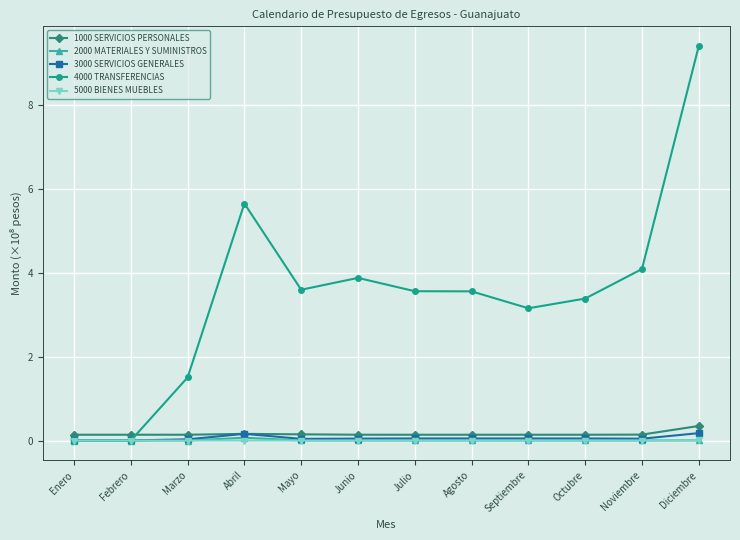

The 2000 MATERIALES Y SUMINISTROS series shows 0.0 at Junio. True or false?

True